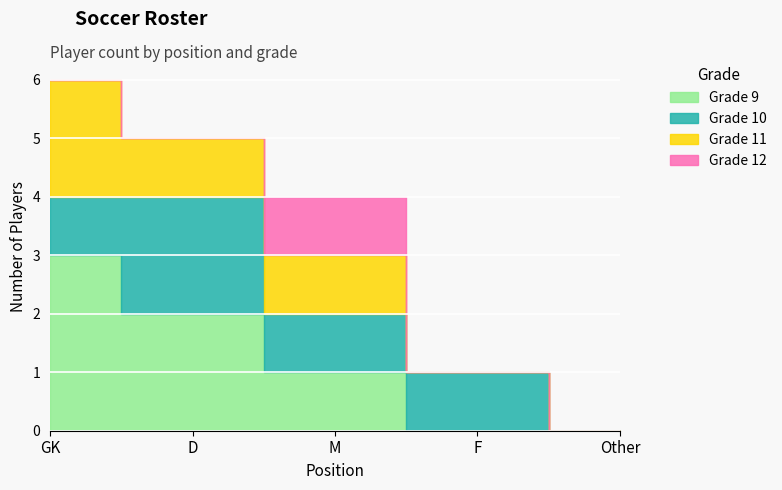

What is the difference between the second highest and minimum values in the Grade 11 series?

1